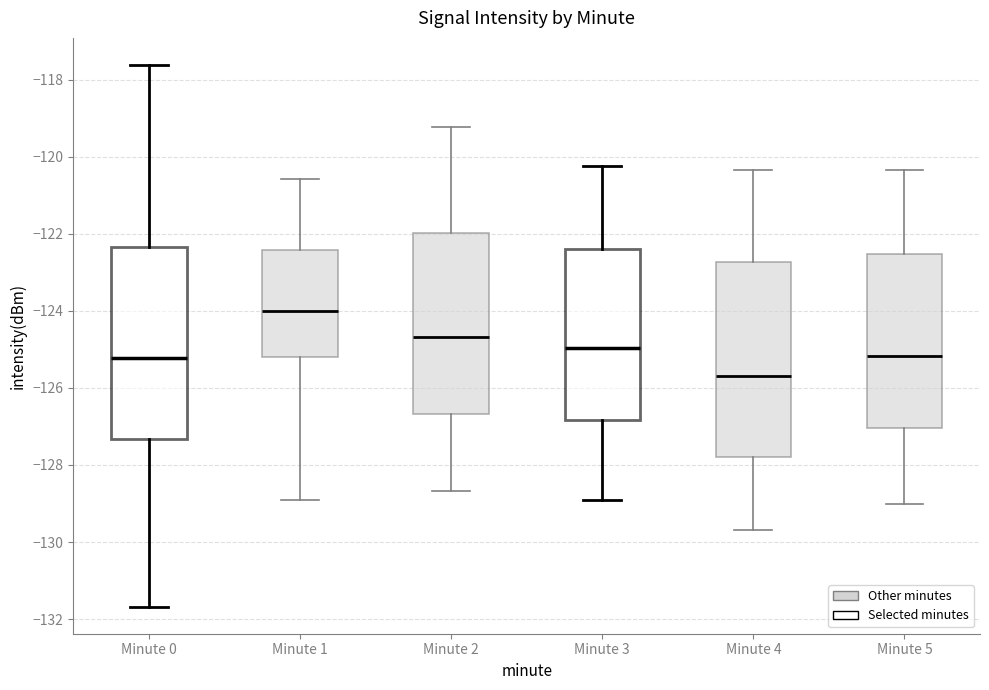

Which box's median line is the highest?

Minute 1